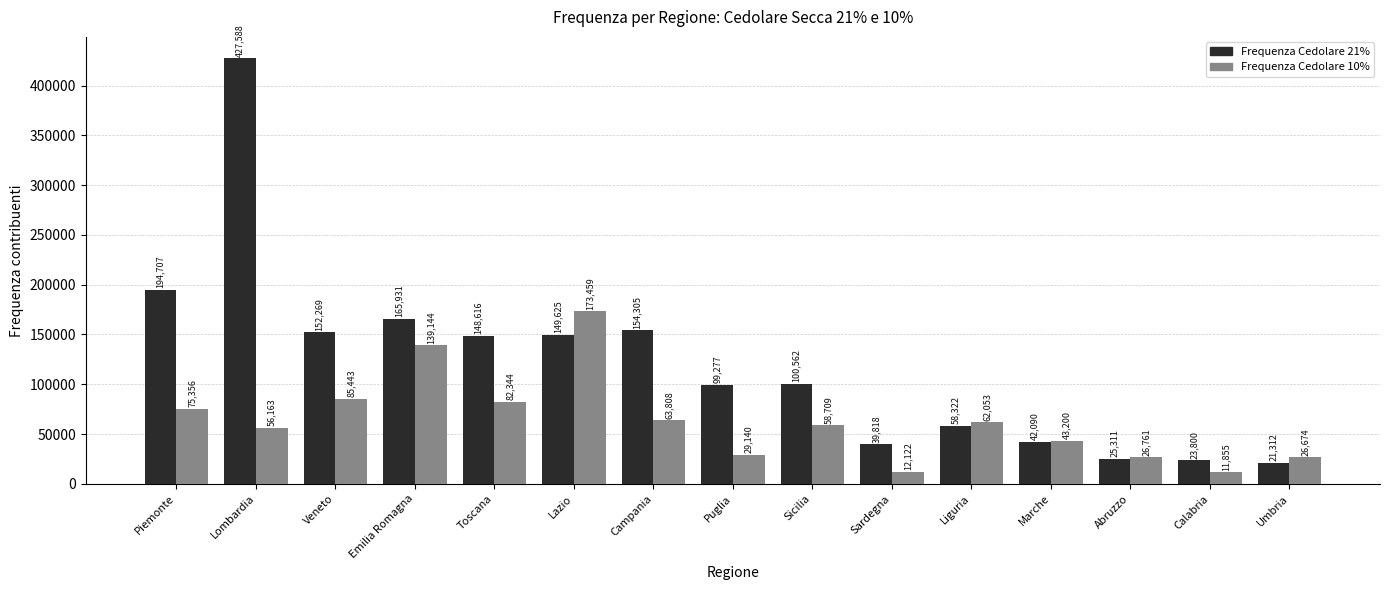

At which label is Frequenza Cedolare 21% closest to 224450?

Piemonte